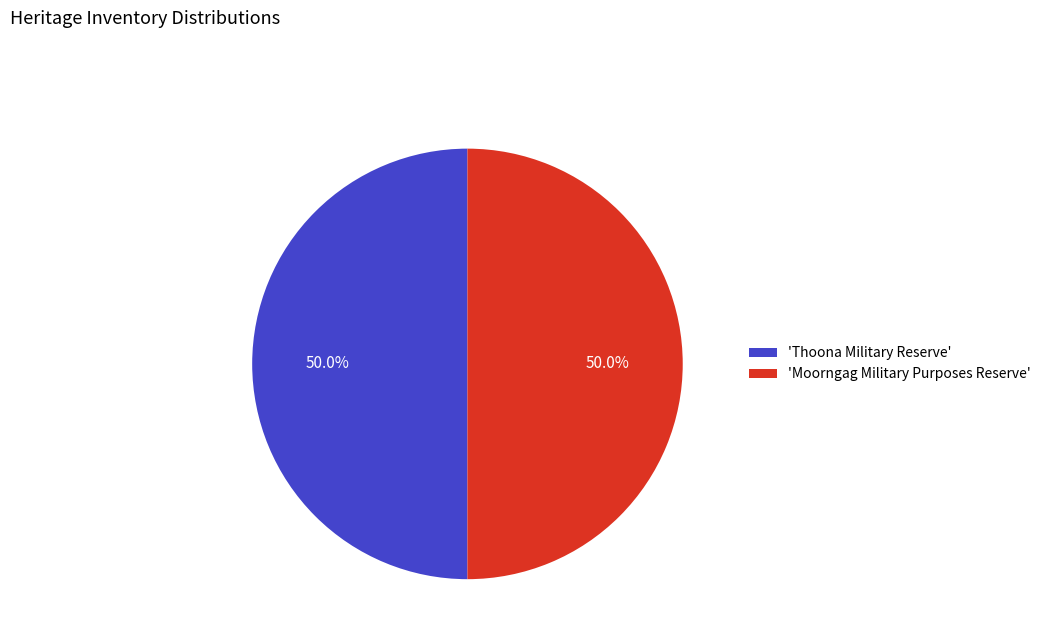

Do 'Moorngag Military Purposes Reserve' and 'Thoona Military Reserve' together represent more than half of the pie?

Yes